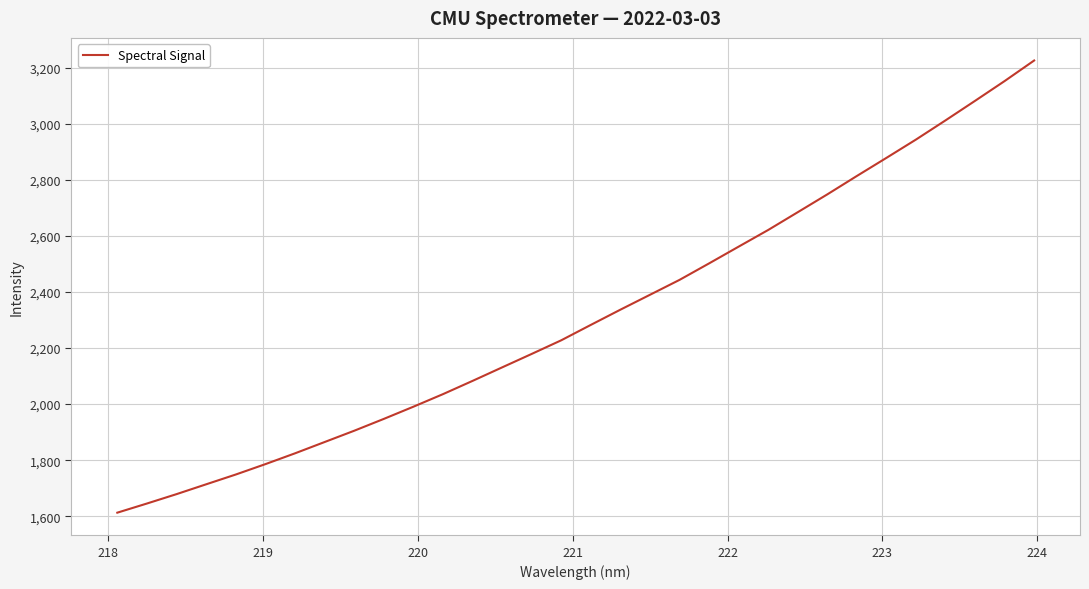

What is the maximum value shown in the chart?

3225.1